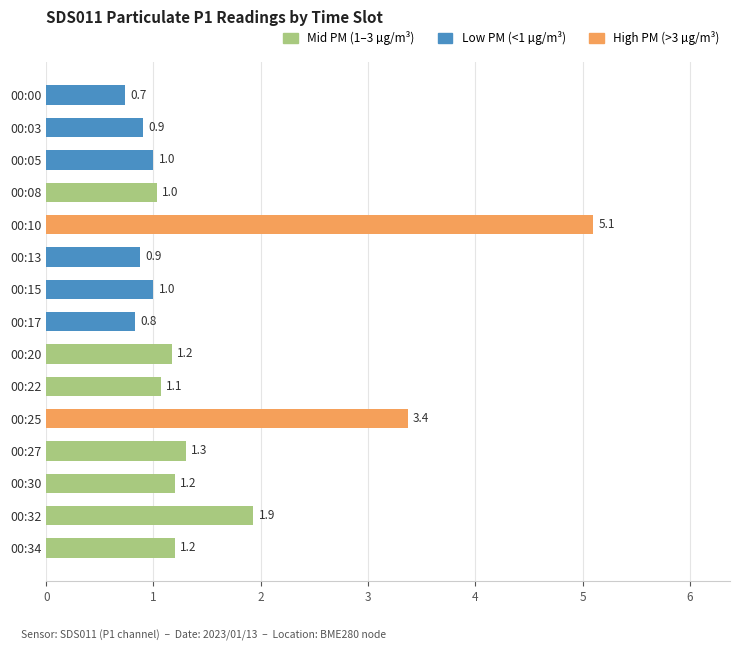

What is the value of the 4th bar from the top?

1.0